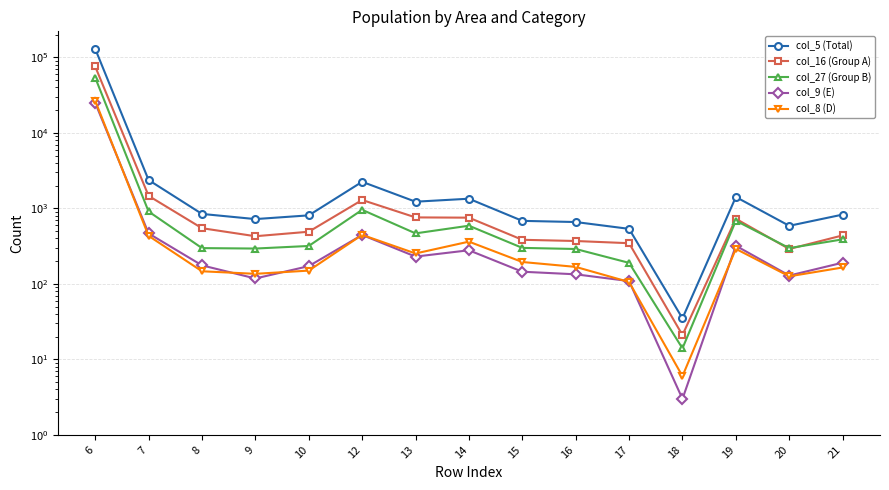

How many values in the col_5 (Total) series are below 828?

7